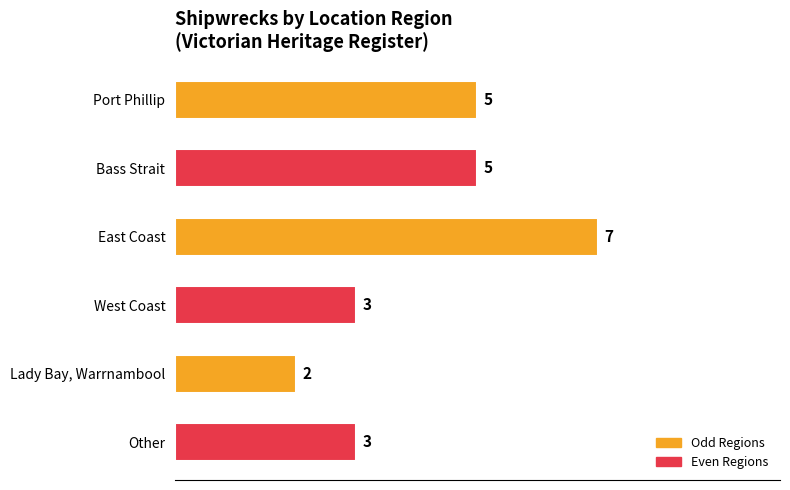

Between Lady Bay, Warrnambool and Port Phillip, which is larger?

Port Phillip